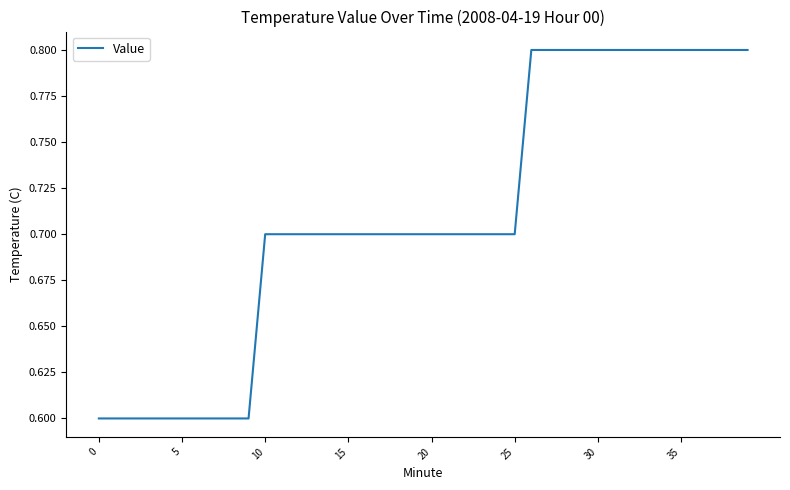

What is the maximum value shown in the chart?

0.8